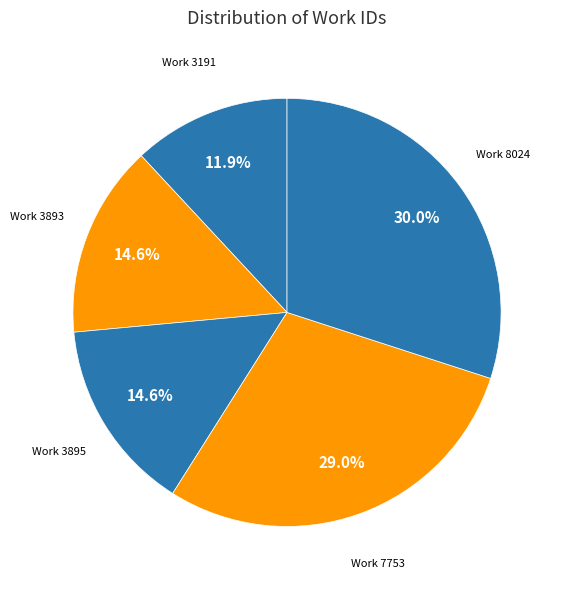

How many slices are in this pie chart?

5